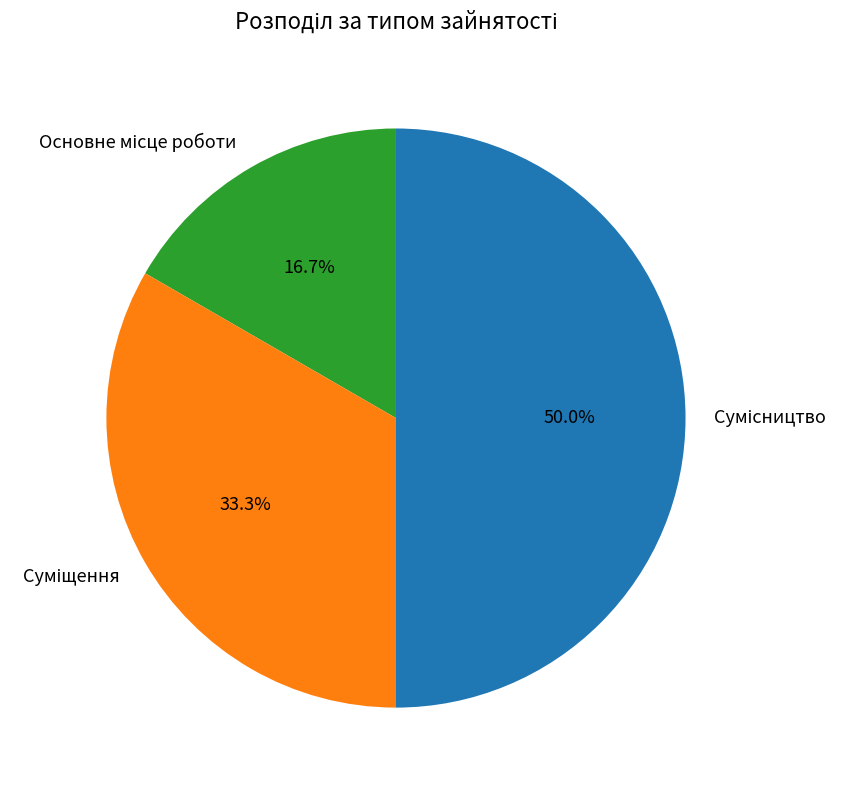

Is there a majority slice in this chart?

No